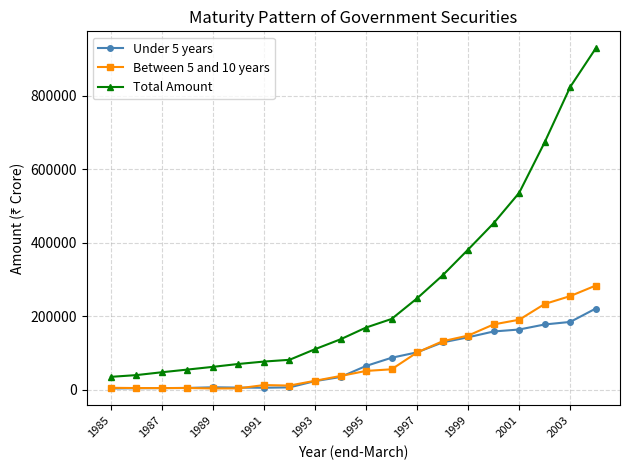

Which series has the widest spread of values?

Total Amount